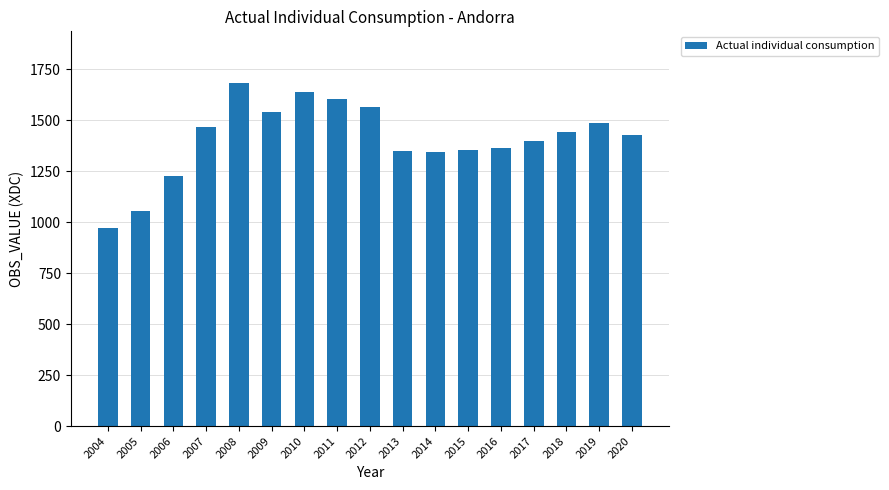

What is the change in value from 2015 to 2020?

+74.1